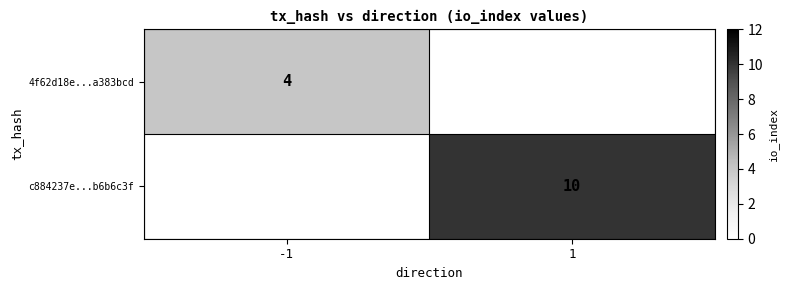

Is the value of 4f62d18e...a383bcd at -1 greater than the value of c884237e...b6b6c3f at 1?

No